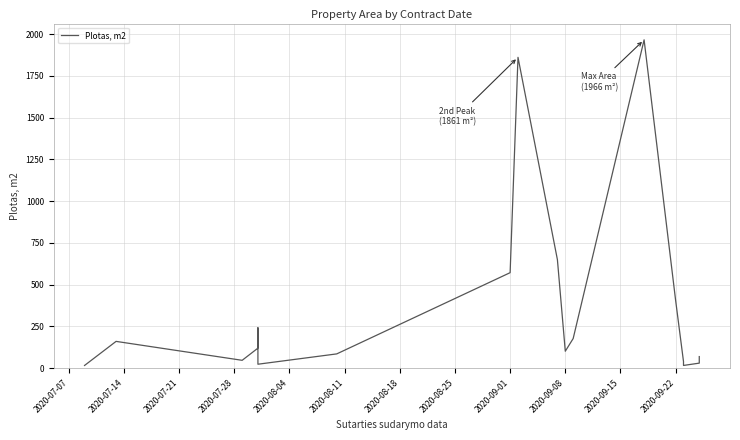

Count the number of categories in the chart.

18